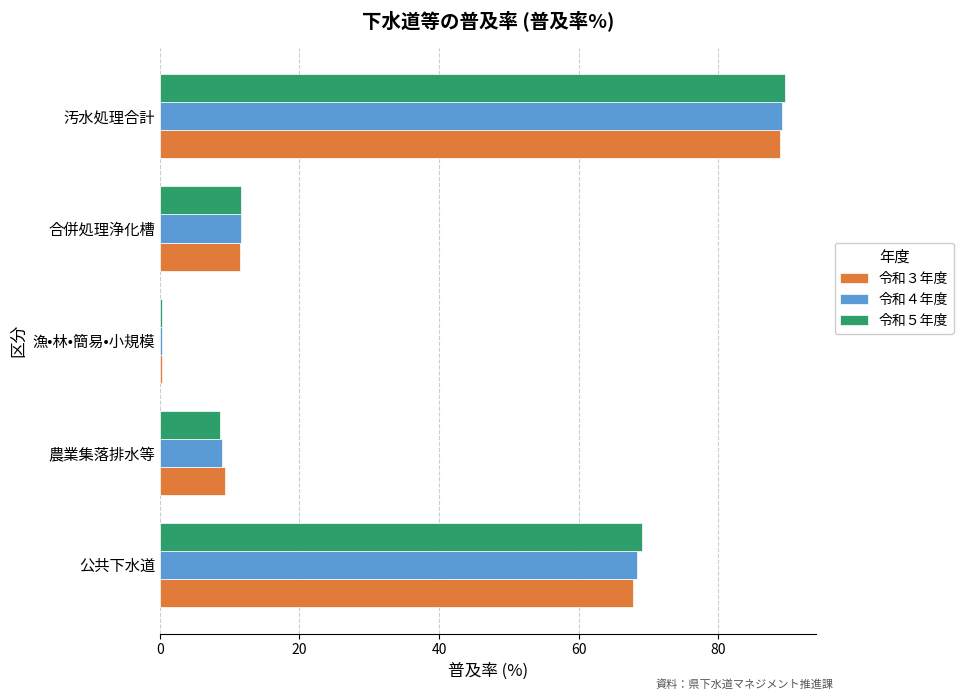

Is the value of 令和３年度 at 合併処理浄化槽 greater than the value of 令和５年度 at 公共下水道?

No